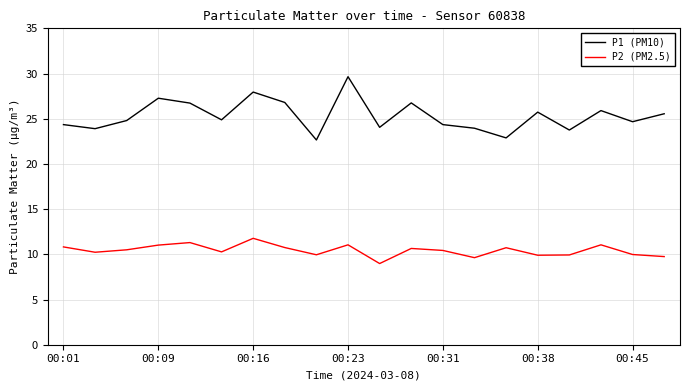

List the series in order of their peak value, lowest first.

P2 (PM2.5), P1 (PM10)